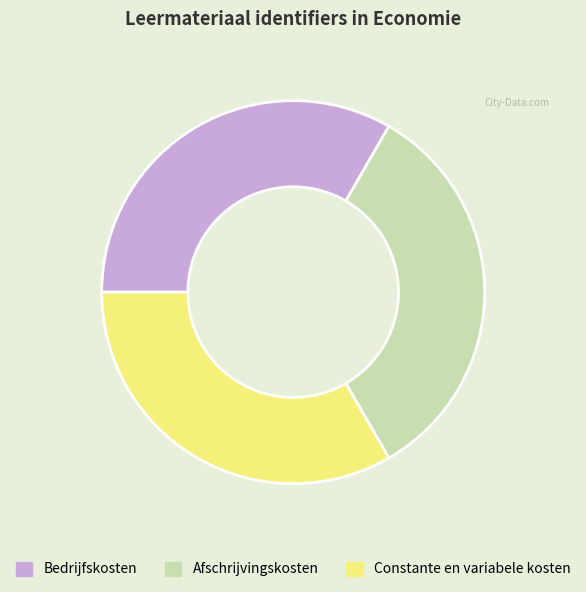

True or false: Afschrijvingskosten accounts for 33% of the total.

True